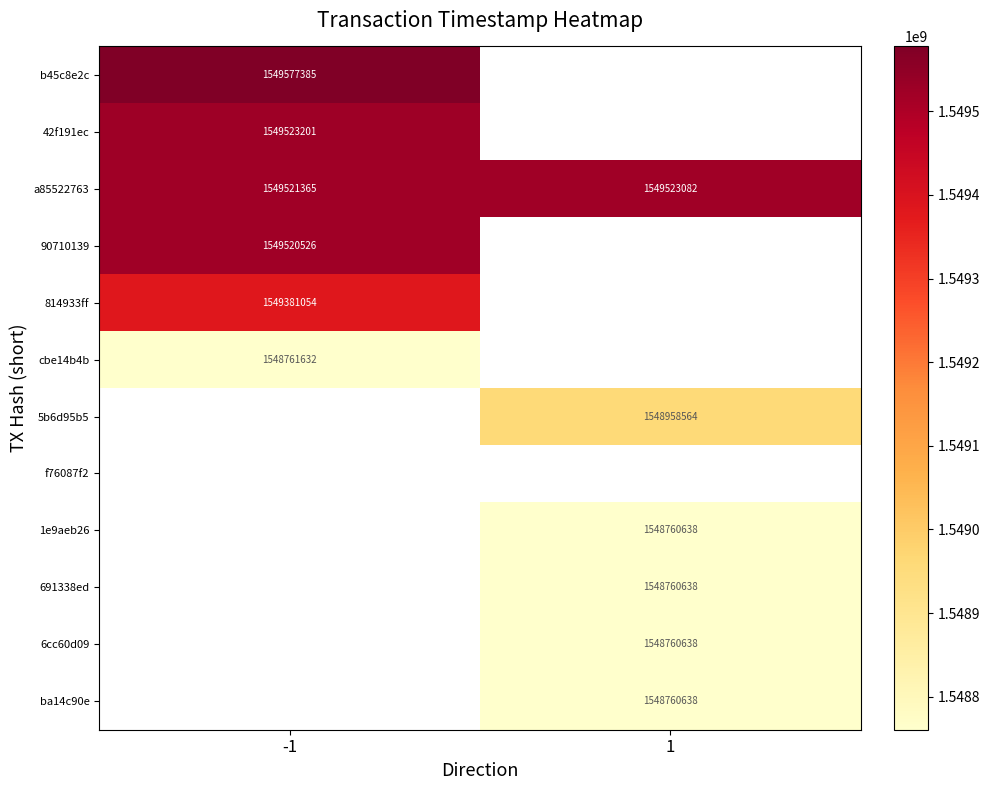

What is the spread (max minus min) of values at -1?

815753.0